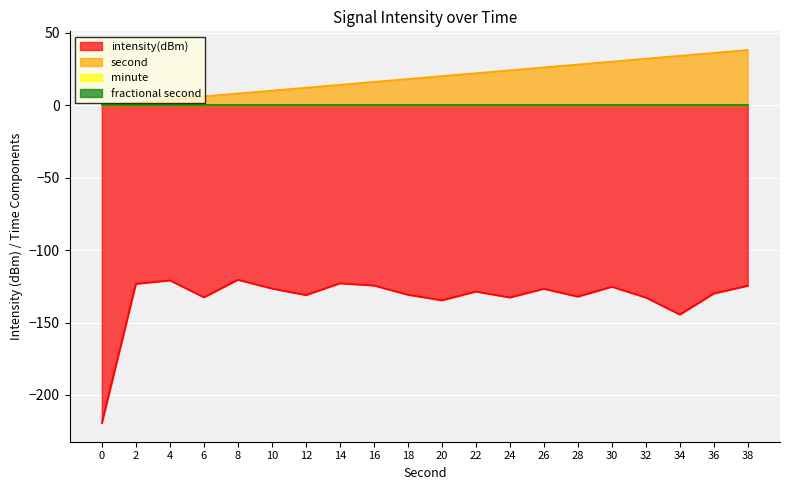

How many data points in second are above 20?

9